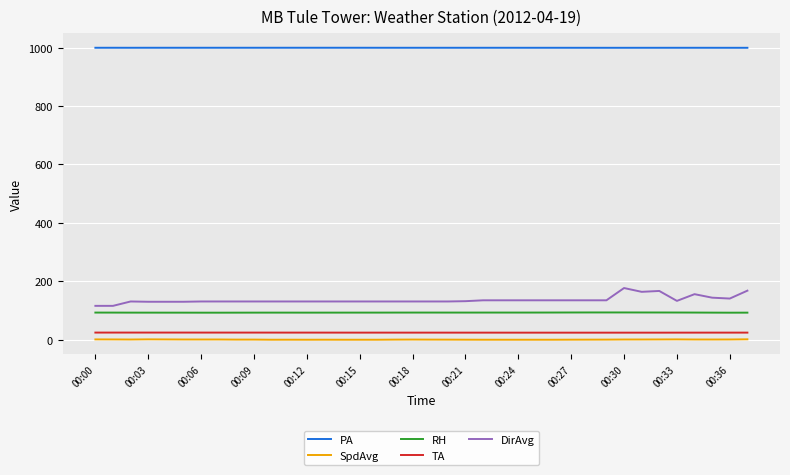

Which series has the largest range (max minus min)?

DirAvg